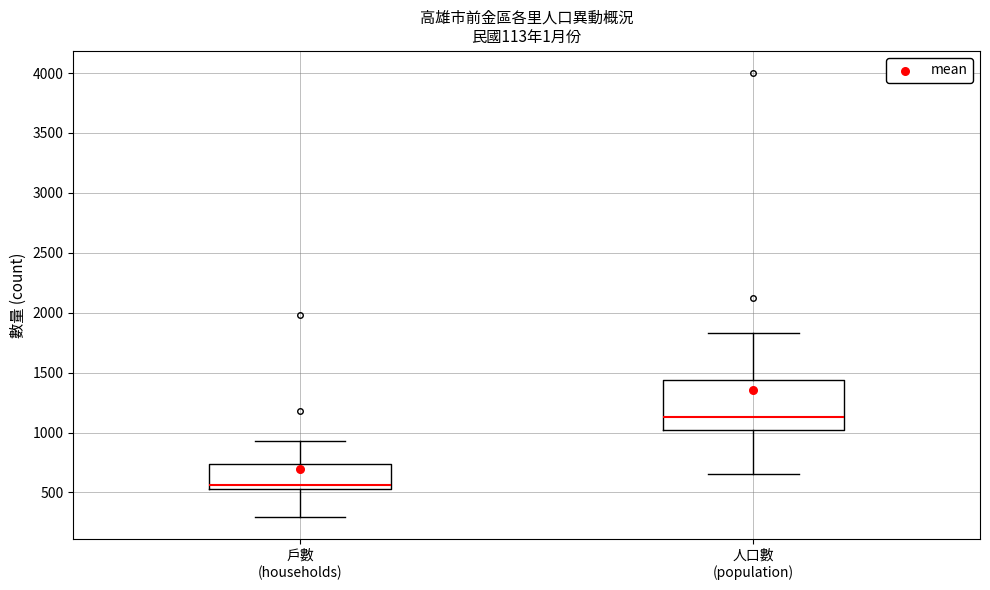

Reading left to right, read every box against the y-axis: the position of its median line, the range the box covers, and the ends of its whiskers. The values are not printed on the chart, so give them approximately, as read against the axis.

戶數 (households): median 550 (just above the box's lower edge), box 550 to 750, whiskers 300 to 950
人口數 (population): median 1150, box 1000 to 1450, whiskers 650 to 1850